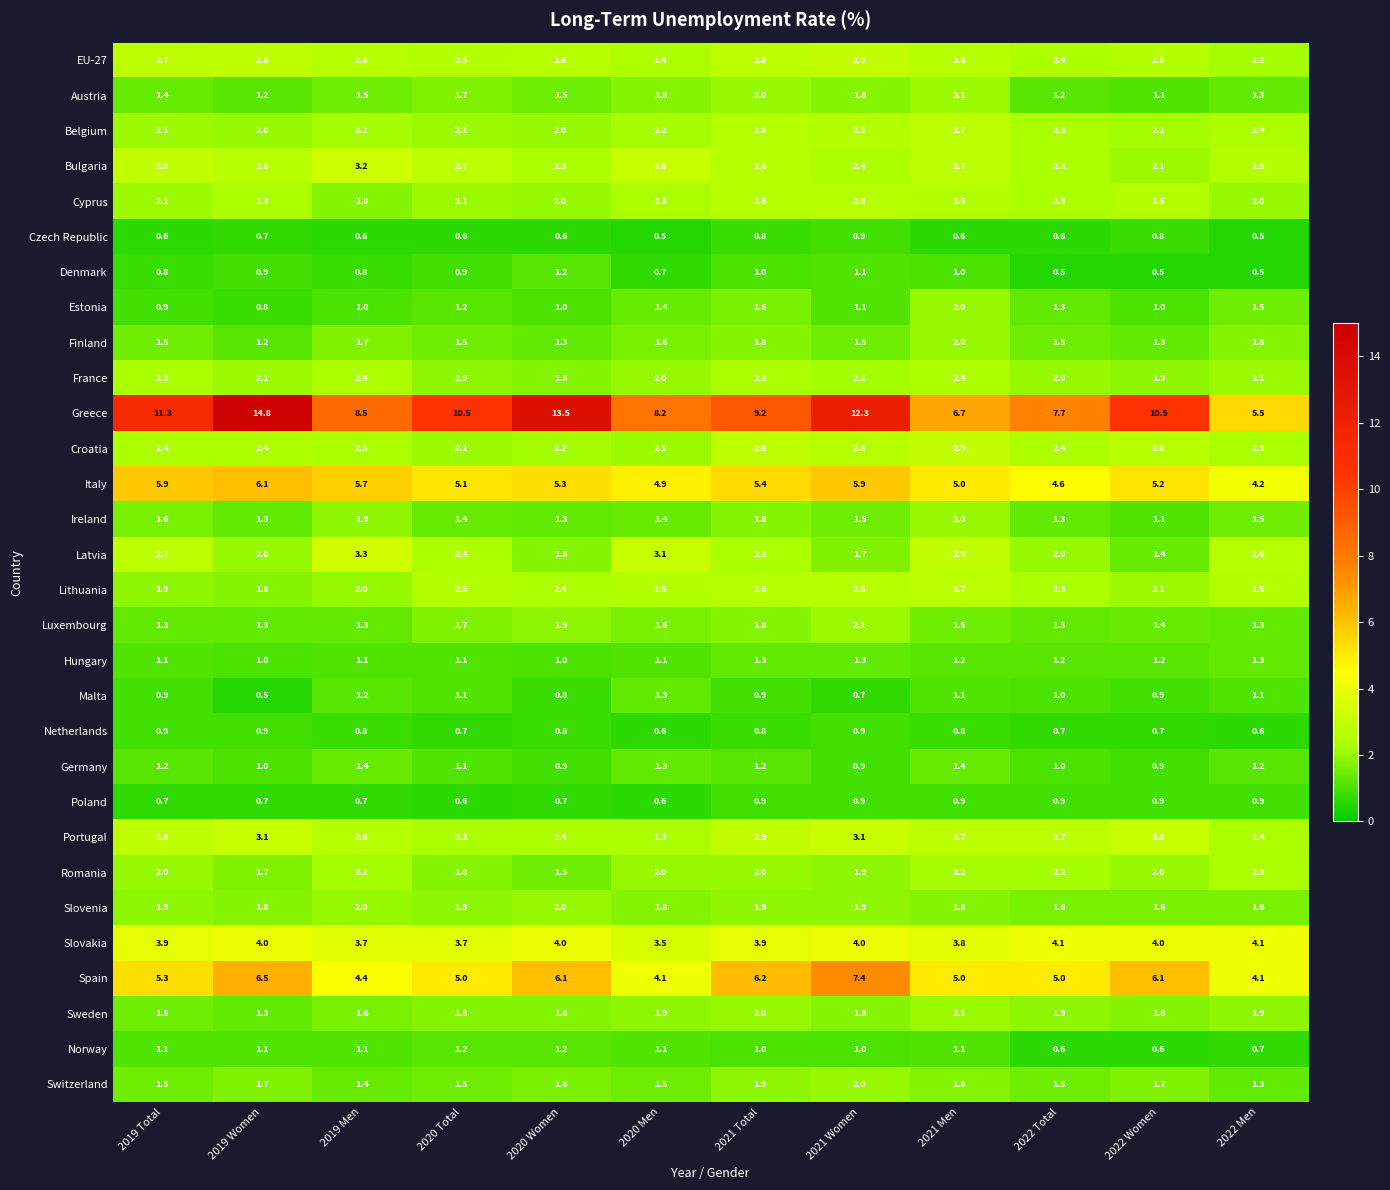

What is the minimum value for Portugal?

2.3